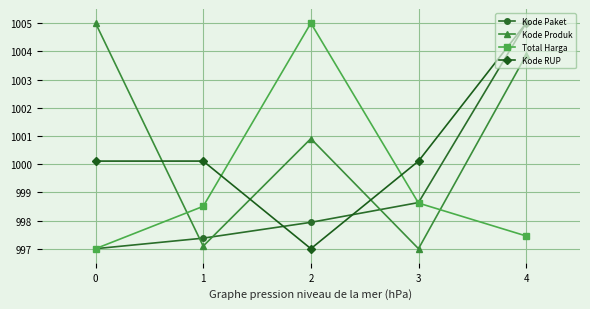

What is the difference between the highest and lowest values at 1?

3.0